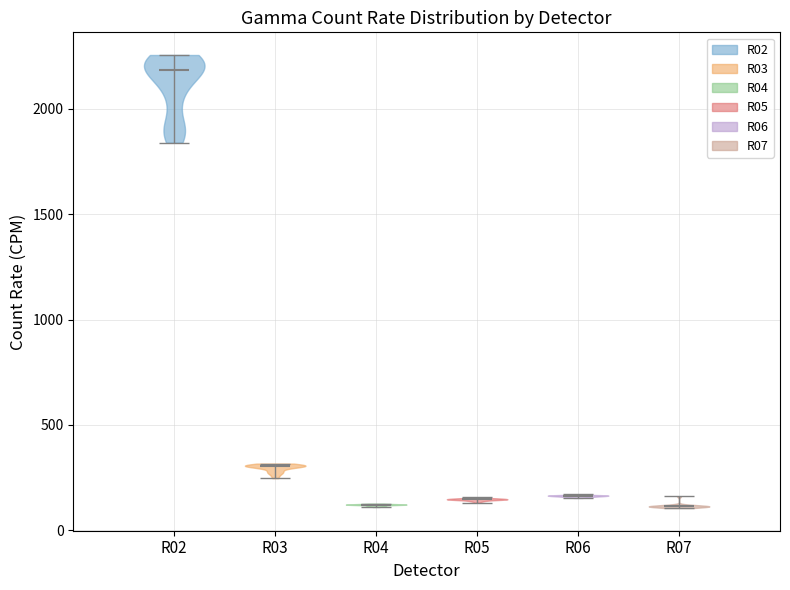

What is the highest point the violin for R02 reaches on the y-axis? The values are not printed on the chart, so give them approximately, as read against the axis.

2250